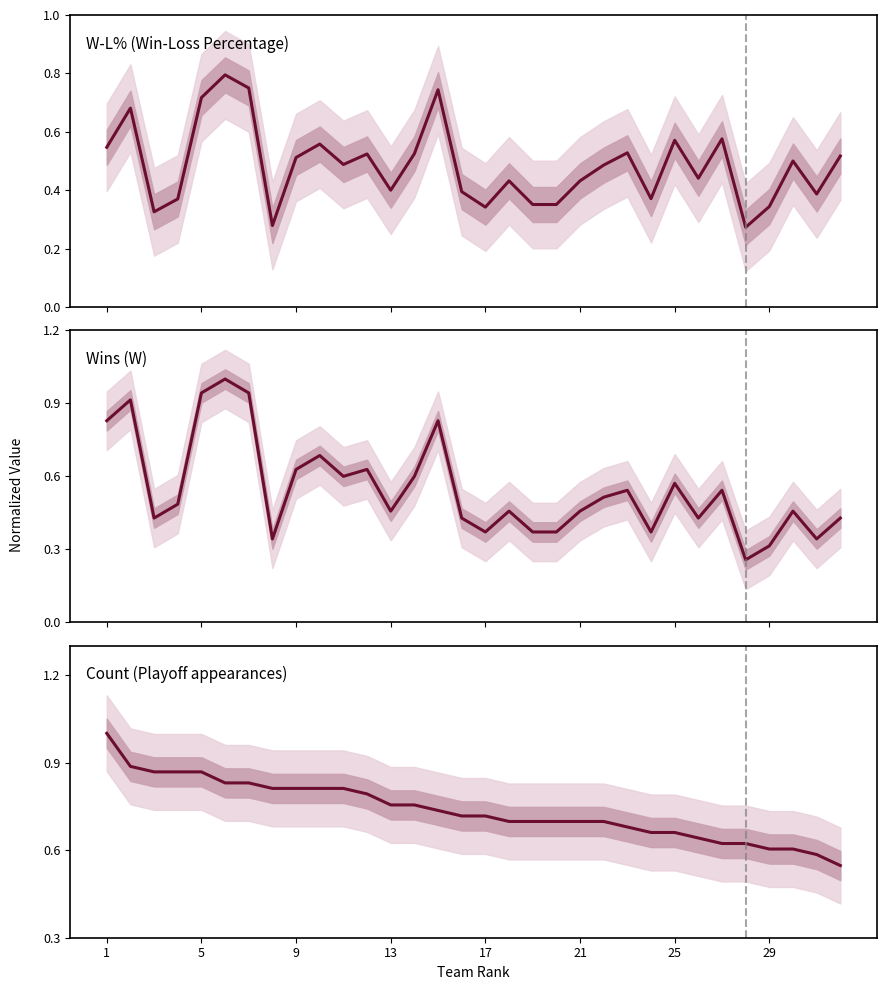

Rank the series at 17 from highest to lowest value.

Count (Playoff appearances), Wins (W), W-L% (Win-Loss Percentage)